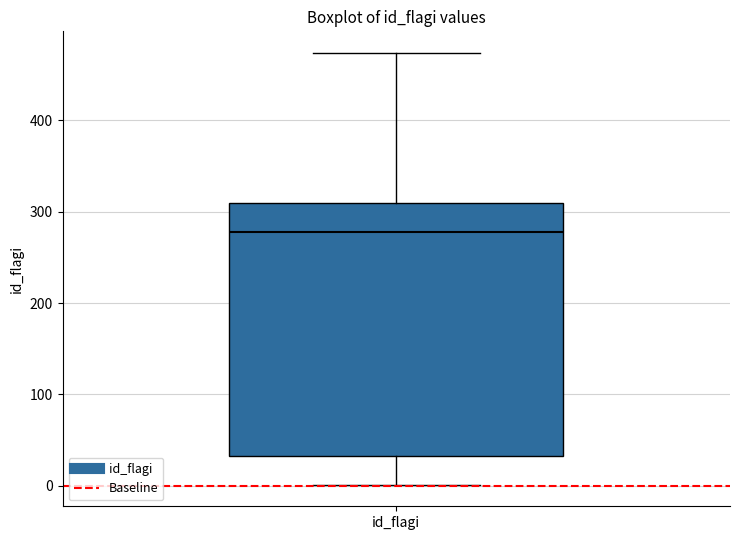

Read this box plot against the y-axis: the position of the median line, the range covered by the box, and the ends of both whiskers. The values are not printed on the chart, so give them approximately, as read against the axis.

median 280, box 30 to 310, whiskers 0 to 470